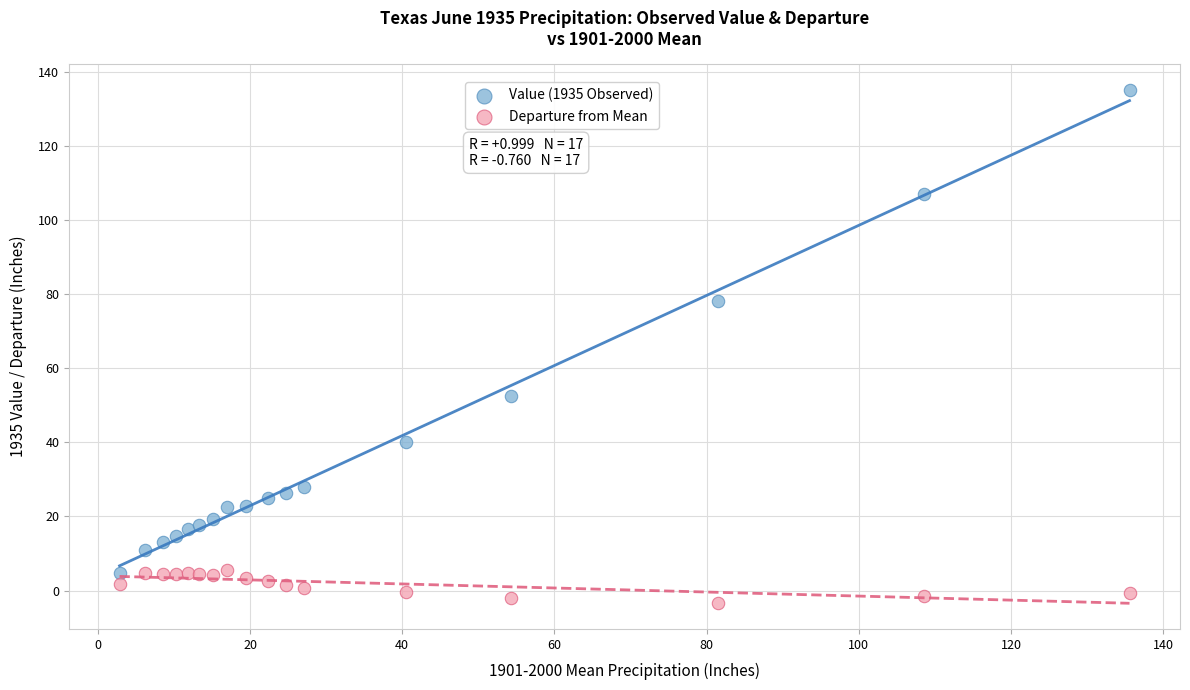

What is the X range (max minus min) for the scatter plot?

132.7